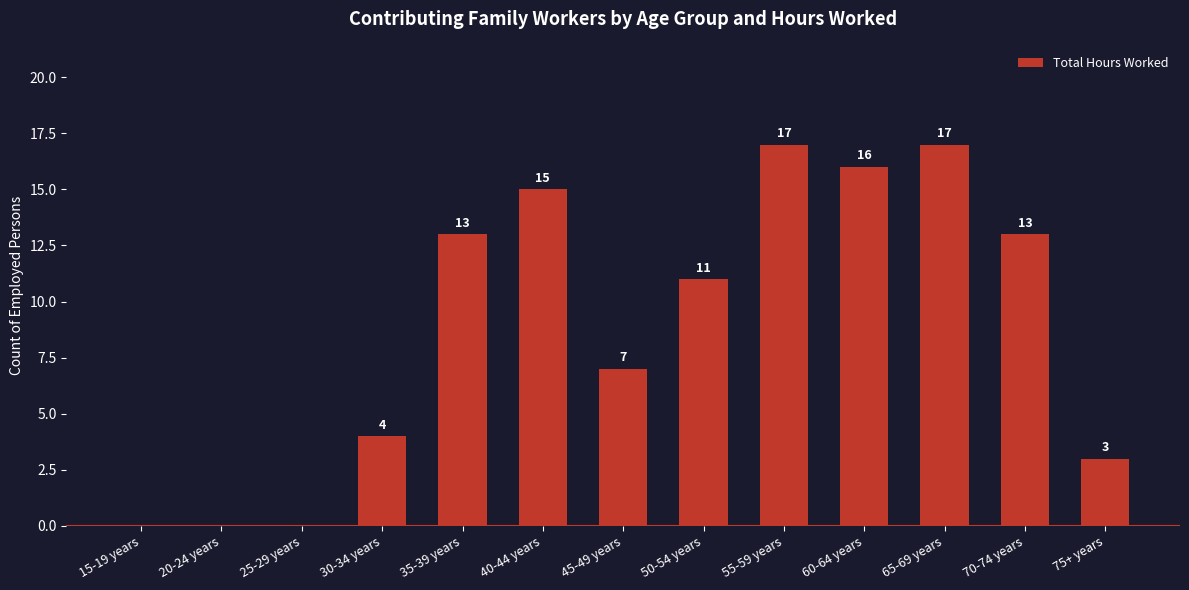

Are the bars horizontal?

No